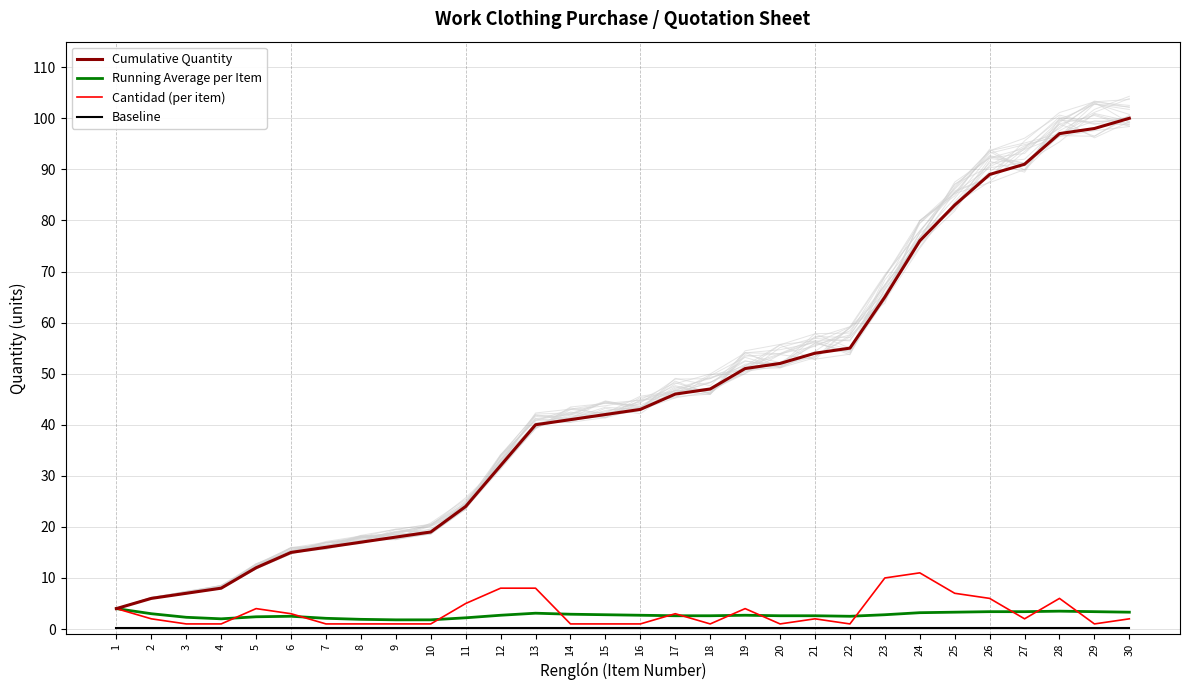

What is the value of the Baseline point at the 26th from the left?

0.3